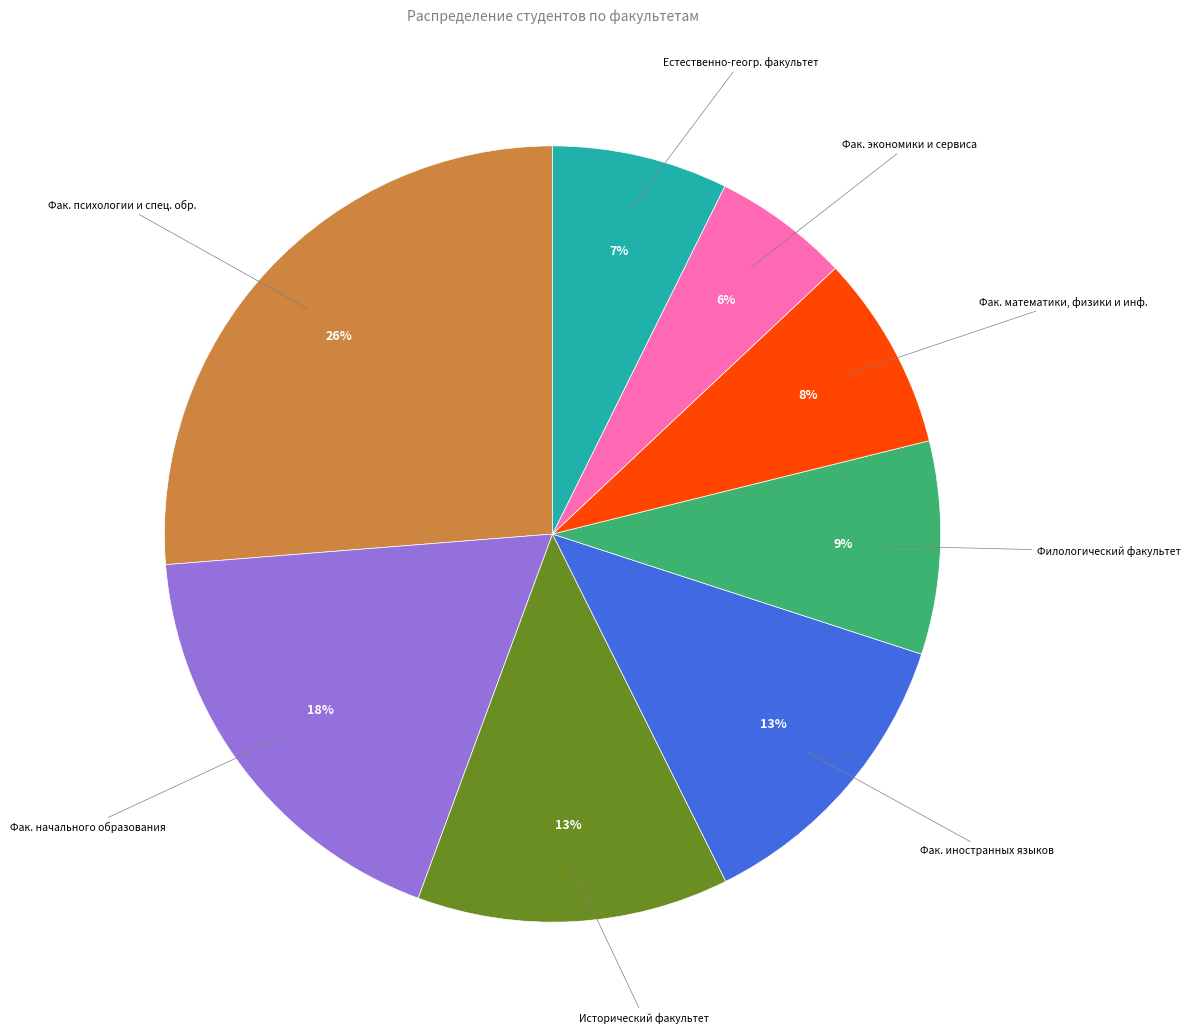

To the nearest percent, what is the average slice percentage?

12%